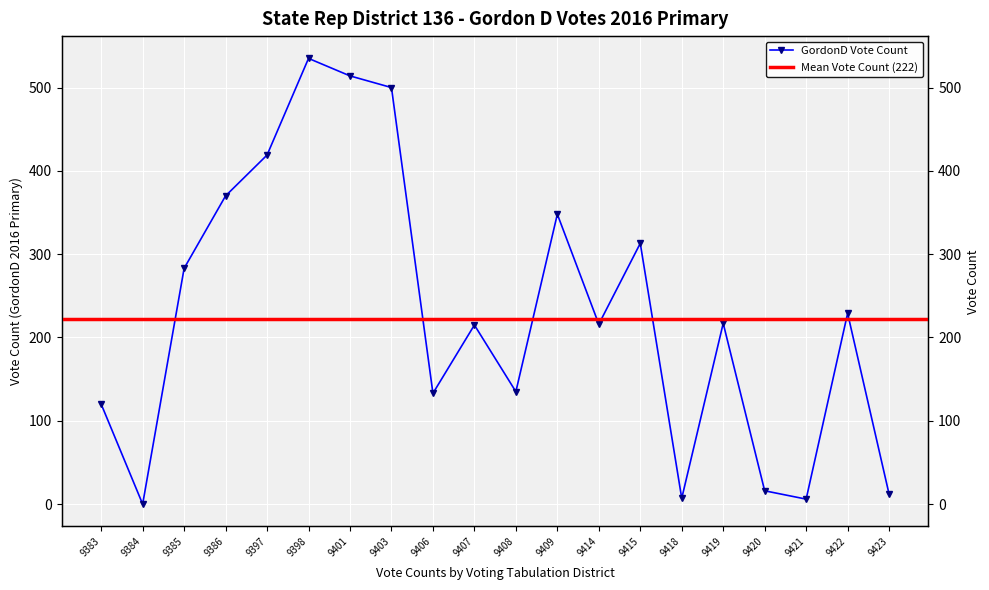

At which category does the chart reach its minimum across all series?

9384